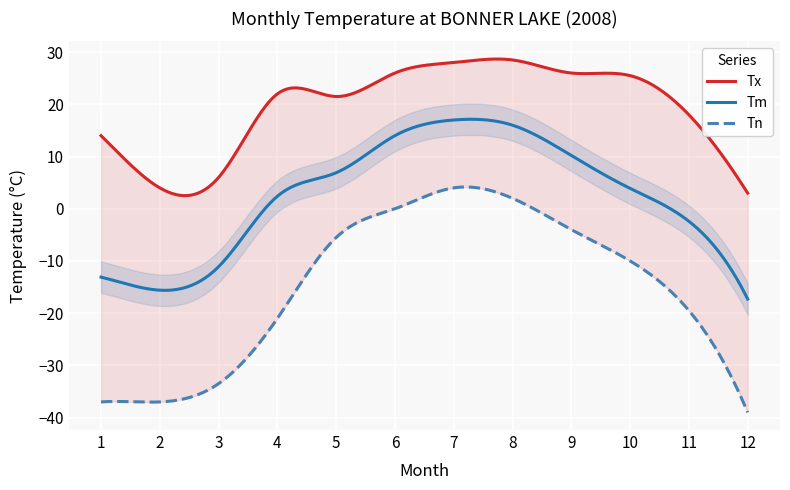

What is the average value of the Tm series?

2.5